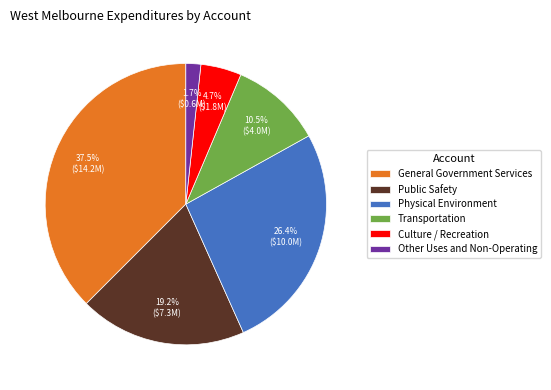

To the nearest percent, what is the combined percentage of Physical Environment and Public Safety?

46%